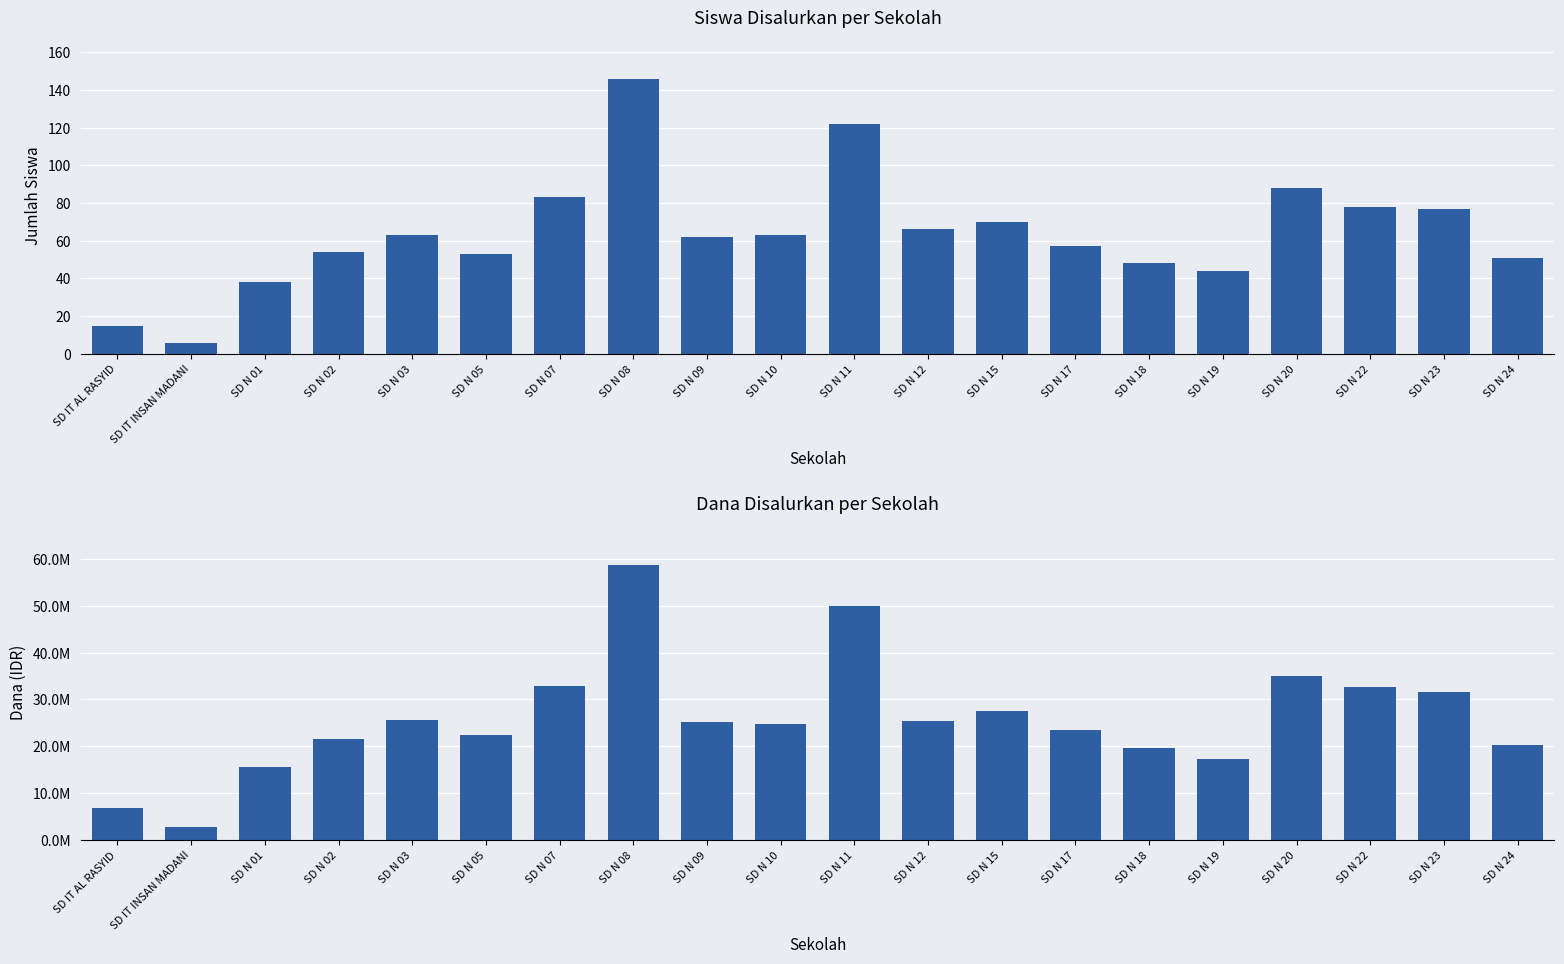

Rank the series at SD N 22 from lowest to highest value.

Siswa Disalurkan, Dana Disalurkan